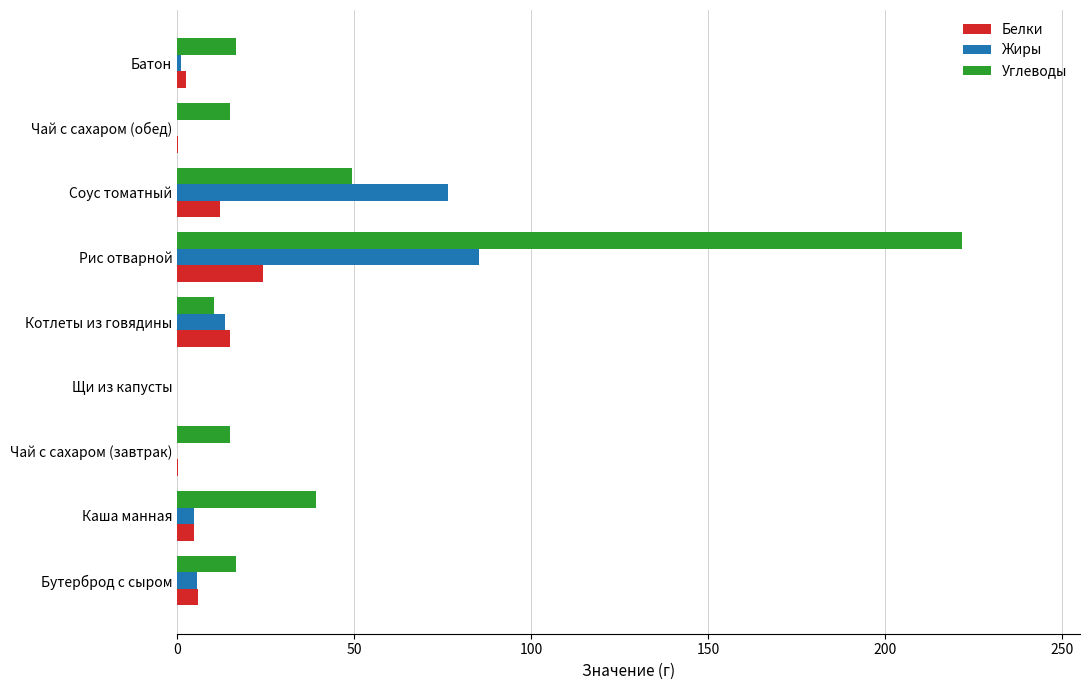

What is the sum of all Белки values?

64.6